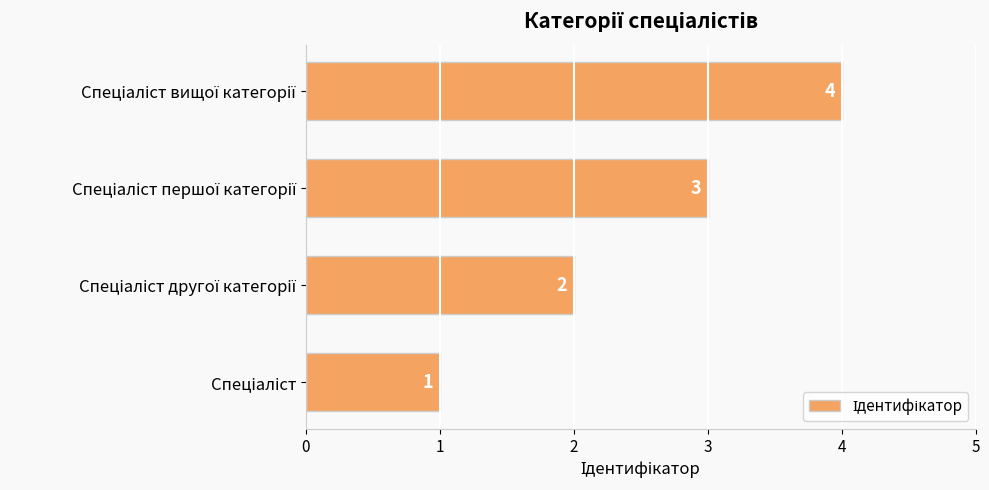

What is the greatest value displayed?

4